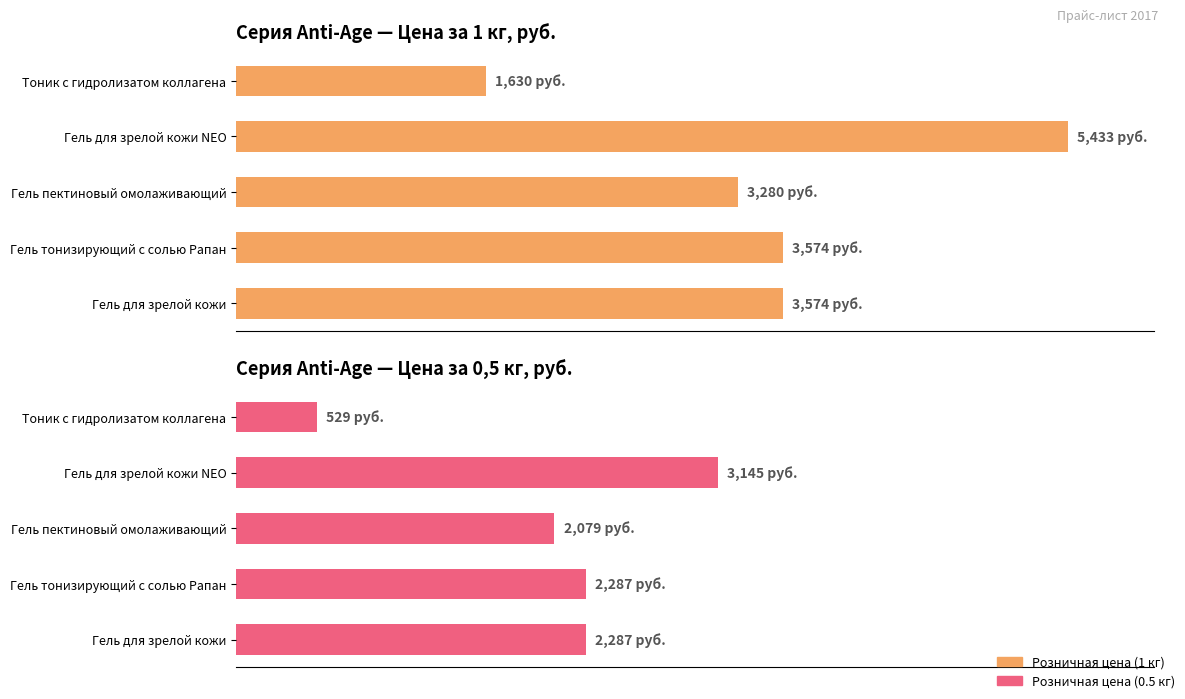

What is the value of the Розничная цена (1 кг) bar at the 3rd from the left?

3280